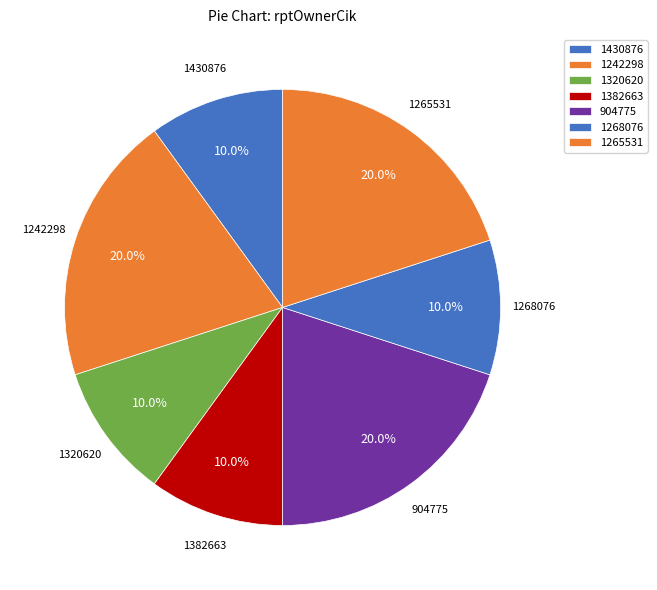

How many slices are in this pie chart?

7